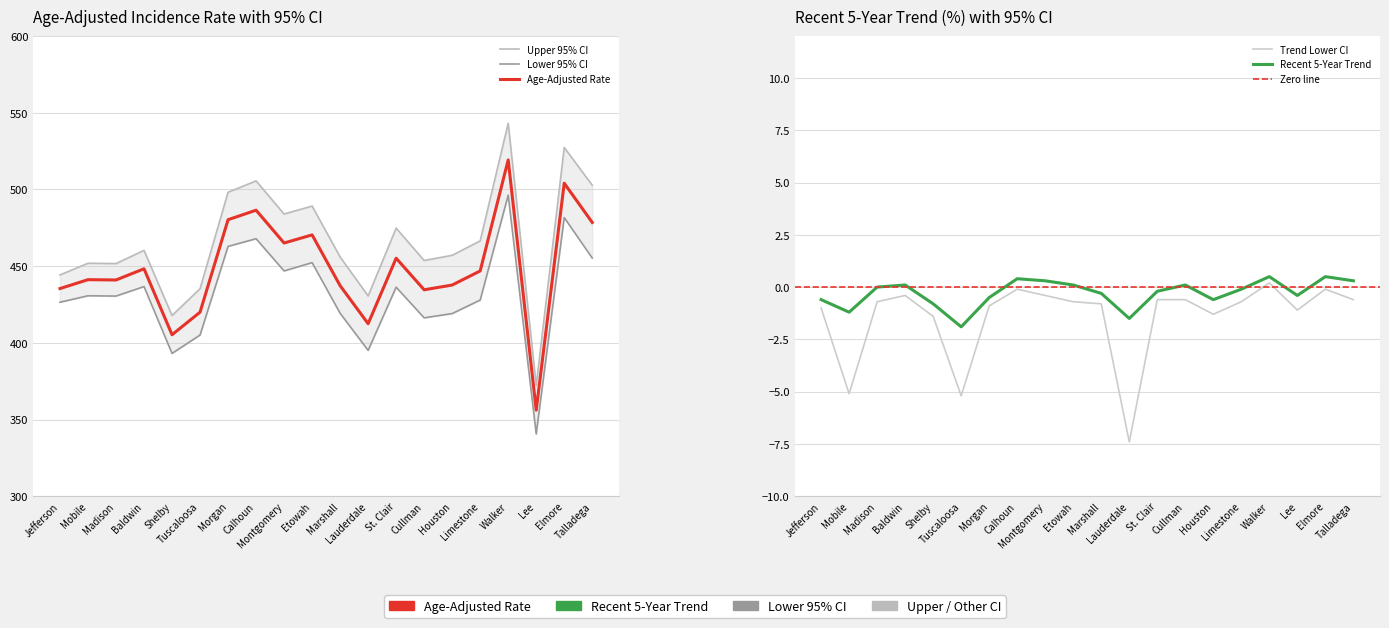

At which category does the chart reach its peak across all series?

Walker